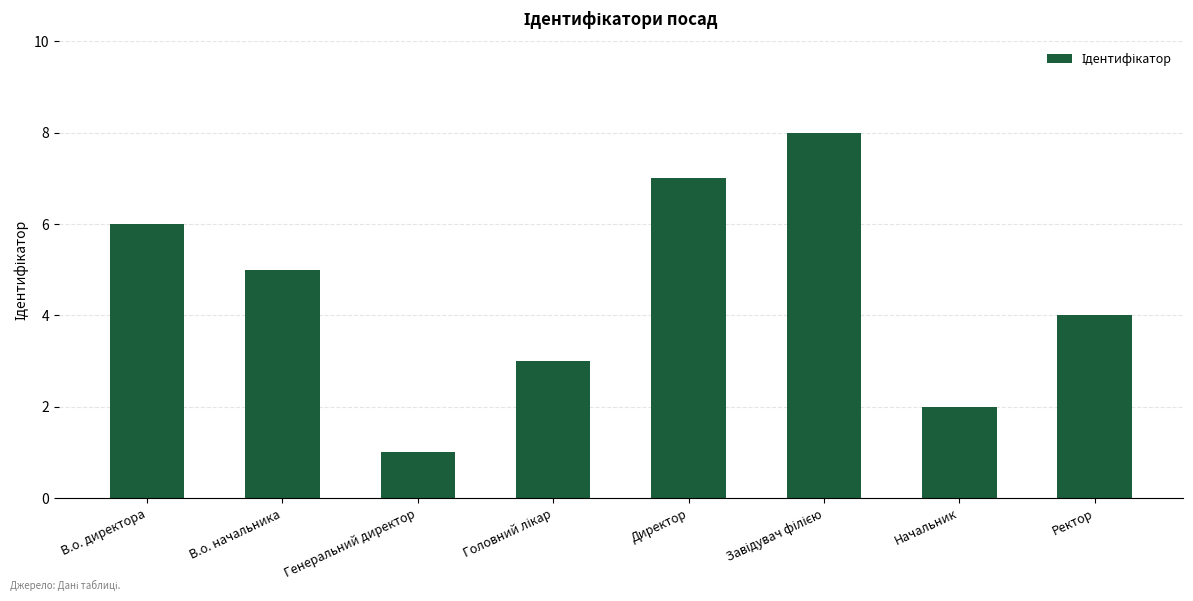

What is the ratio of the value at В.о. начальника to the value at В.о. директора?

0.8